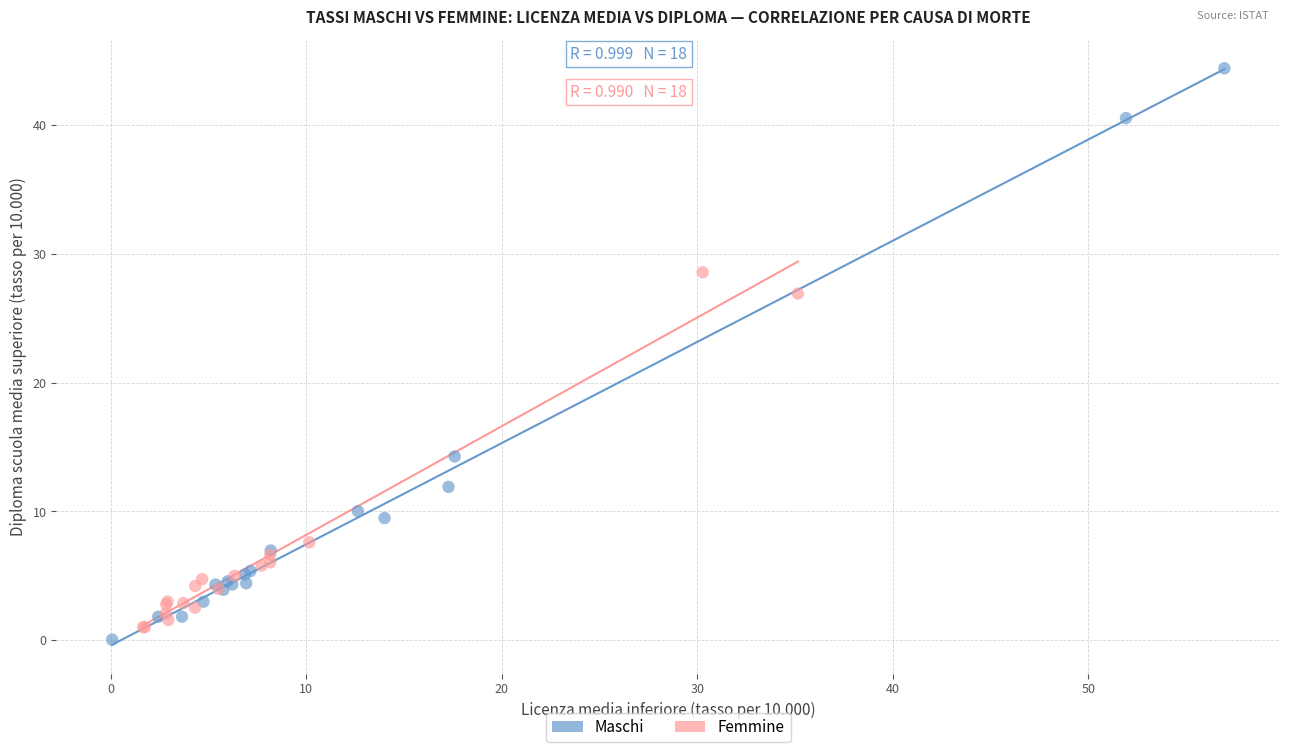

Which series reaches the maximum Y coordinate?

Maschi